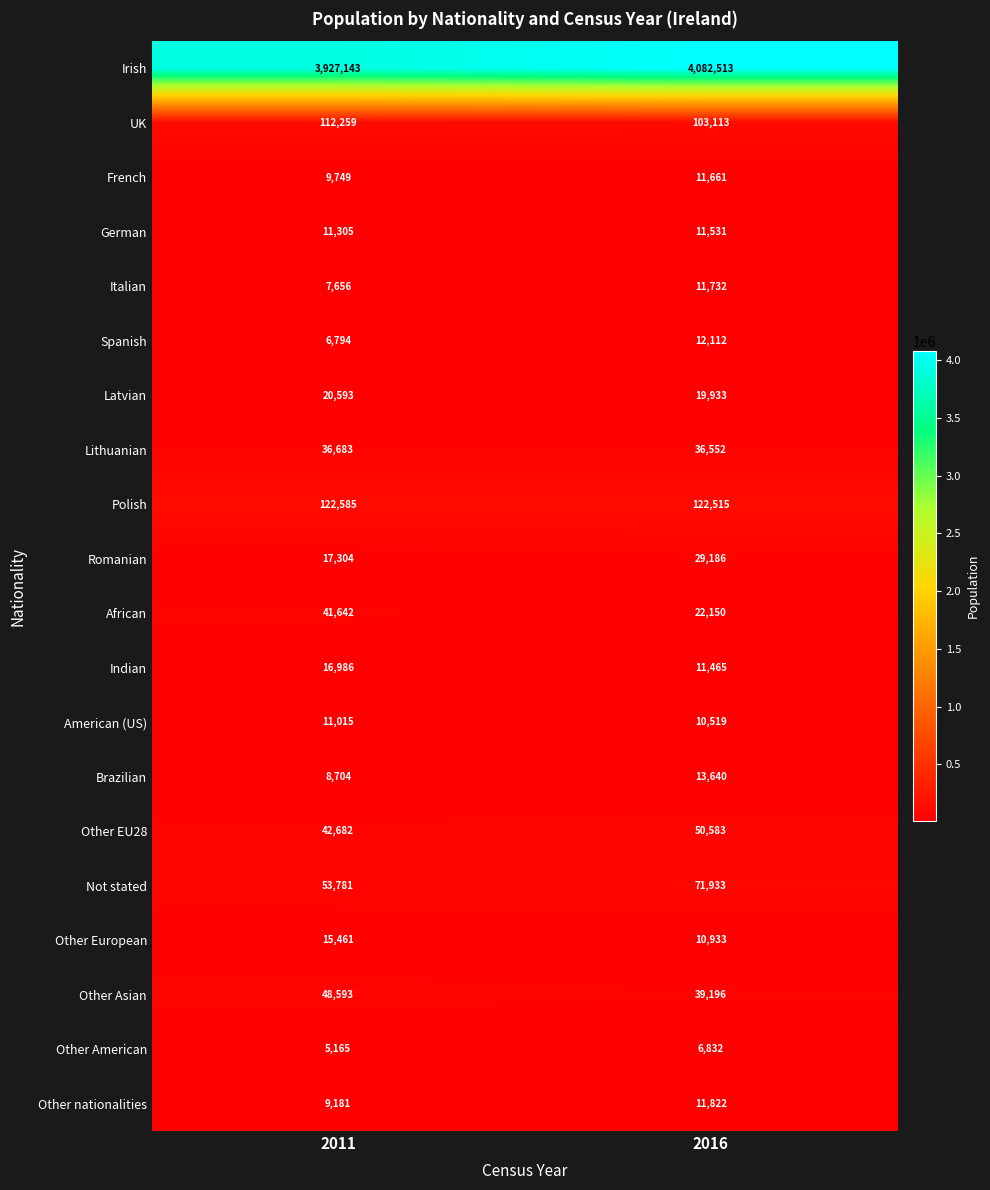

Which label corresponds to the largest value in the chart?

2016